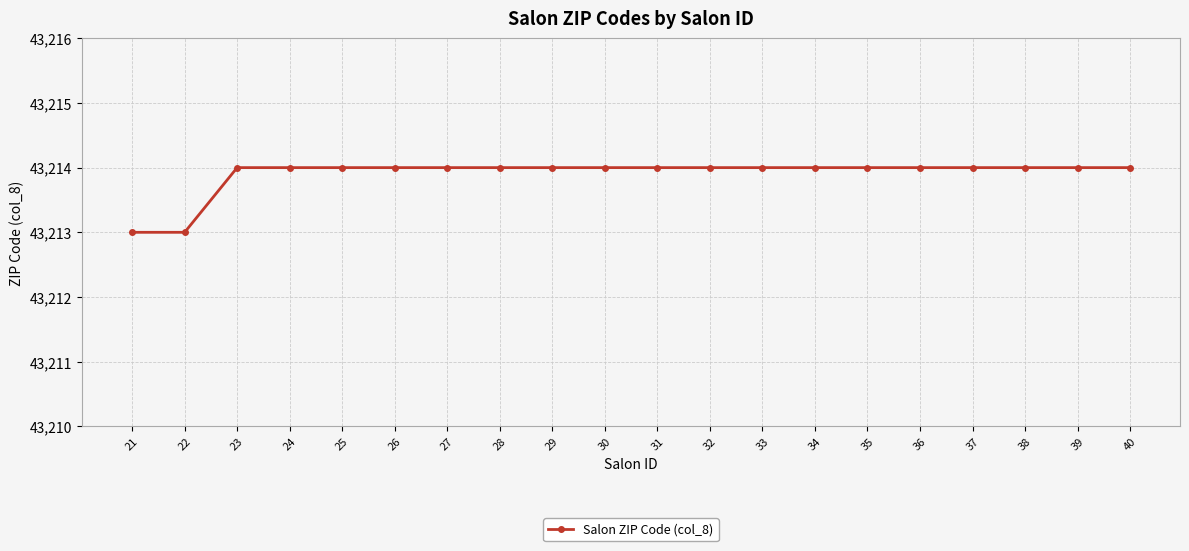

The chart shows a value of 71158 at 35. True or false?

False